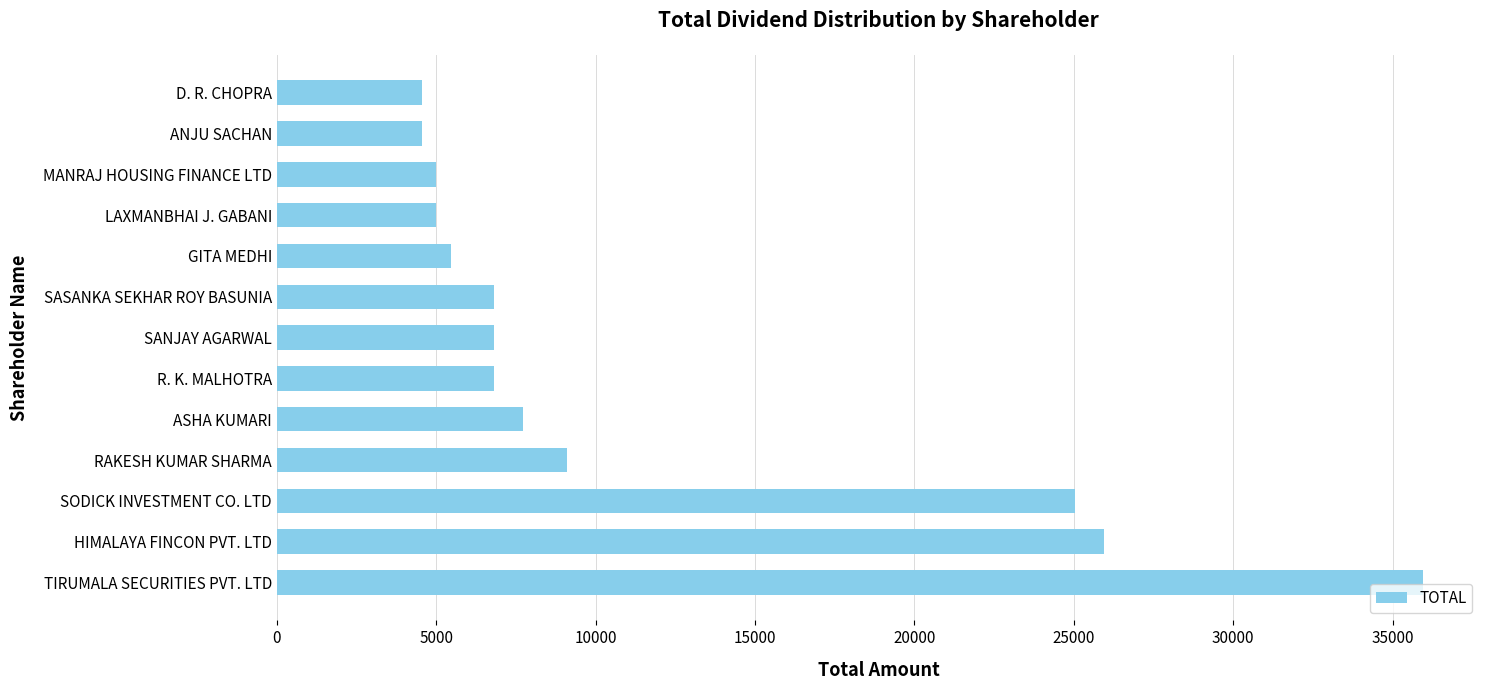

What is the difference between the maximum and minimum values?

31395